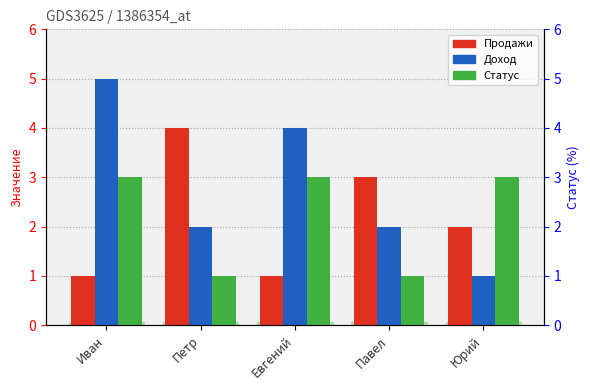

What is the total value across all series at Павел?

6